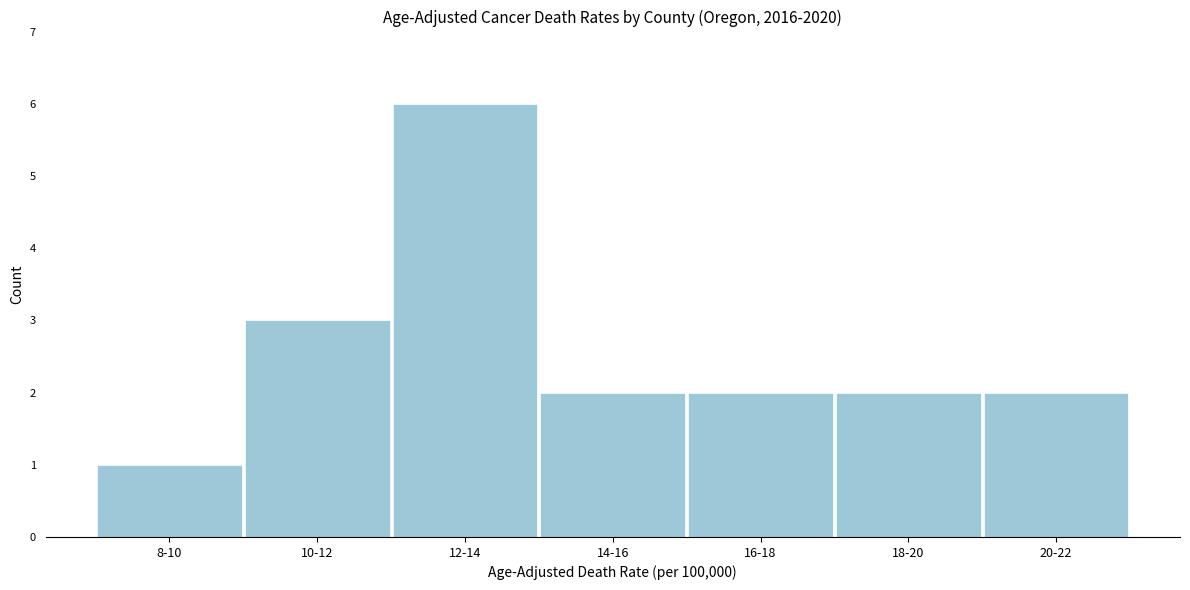

Reading left to right, transcribe all the data shown in this chart.

8-10=1	10-12=3	12-14=6	14-16=2	16-18=2	18-20=2	20-22=2